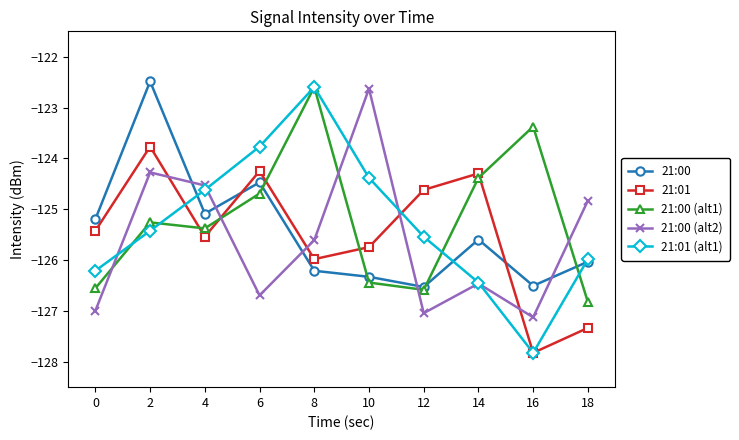

How many series are shown in this chart?

5